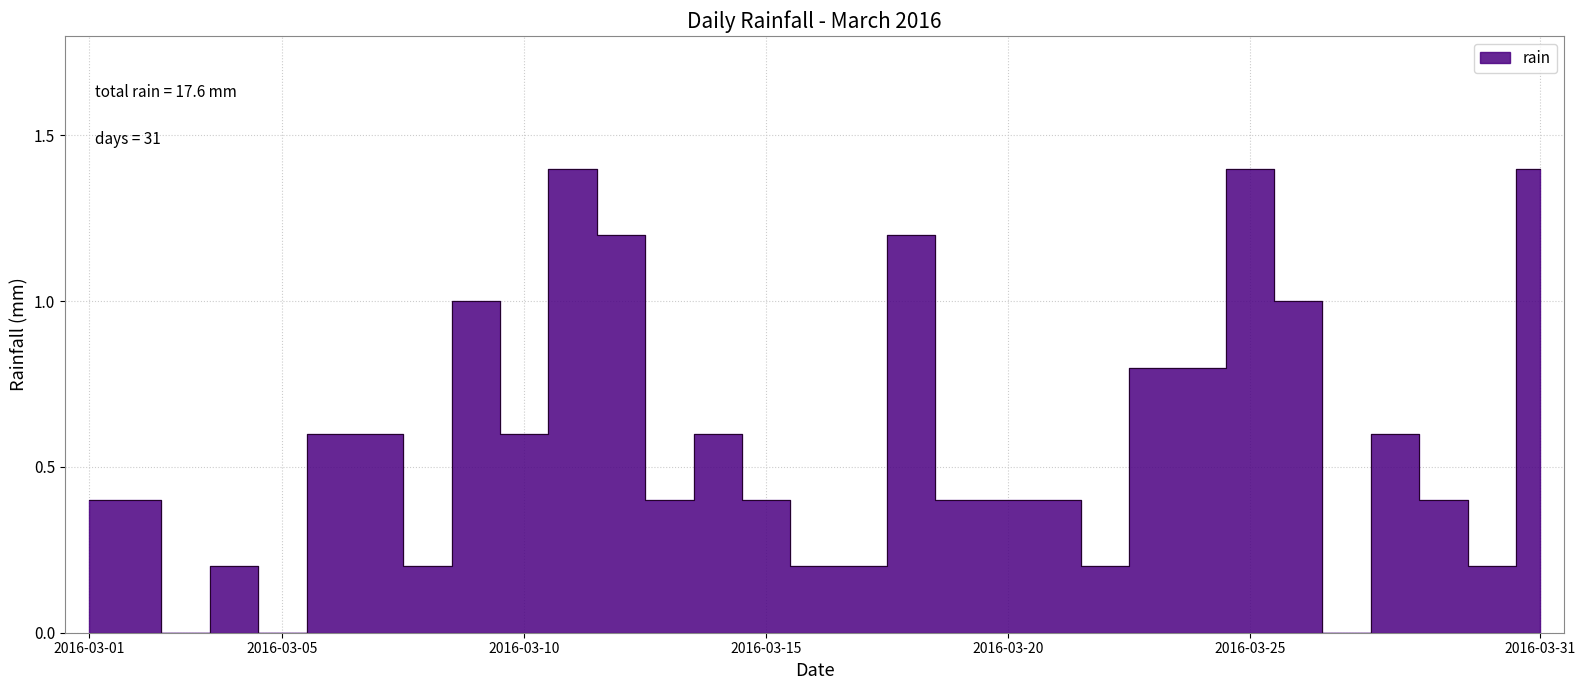

What is the average value?

0.6